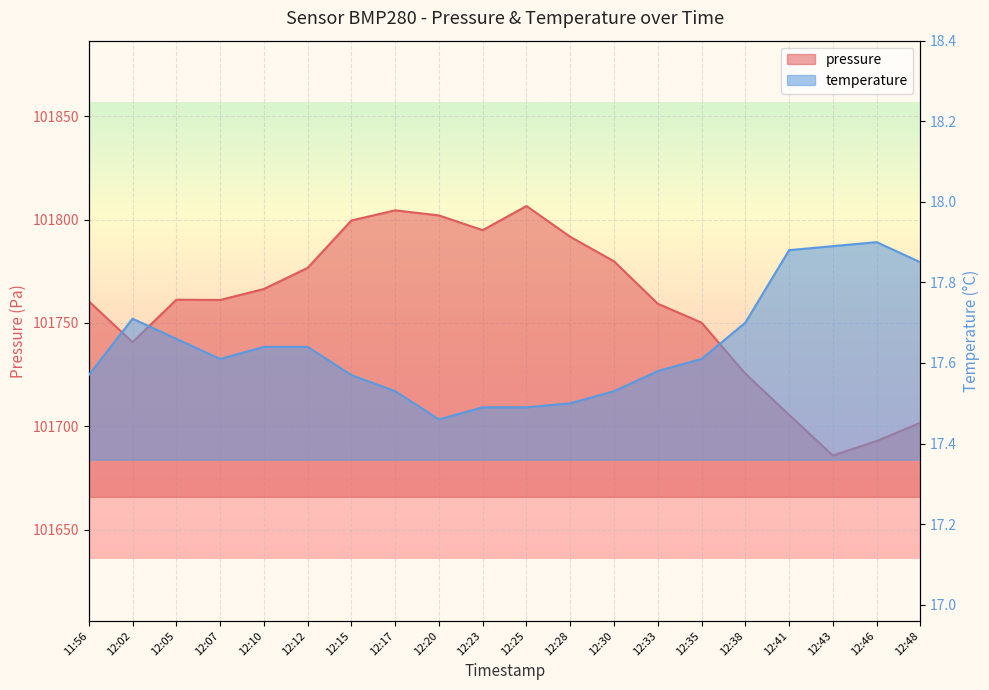

What is the sum of the temperature values at 12:07 and 12:43?

35.5